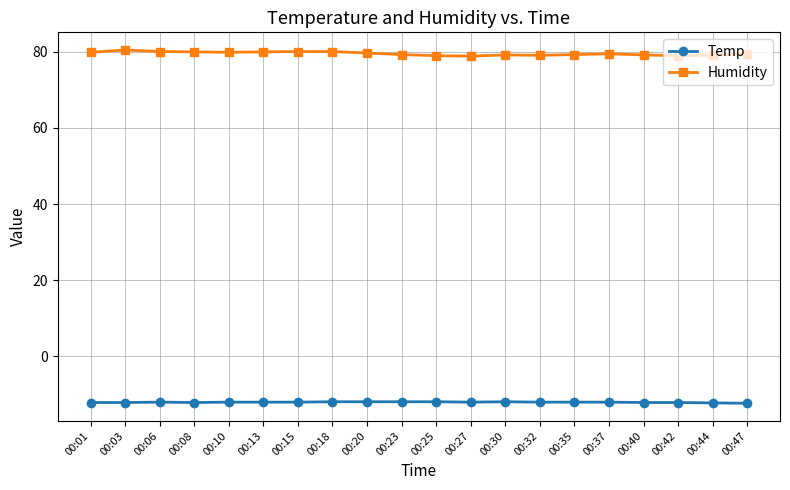

List the series in order of their overall mean, lowest first.

Temp, Humidity